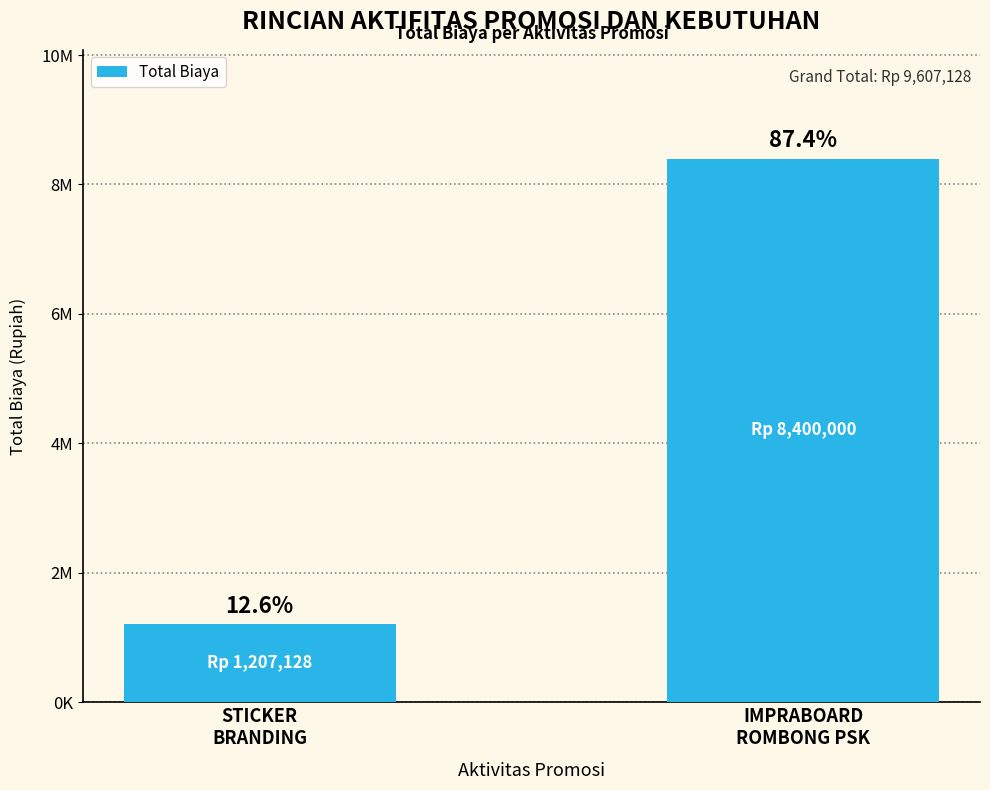

What is the smallest value displayed?

1207128